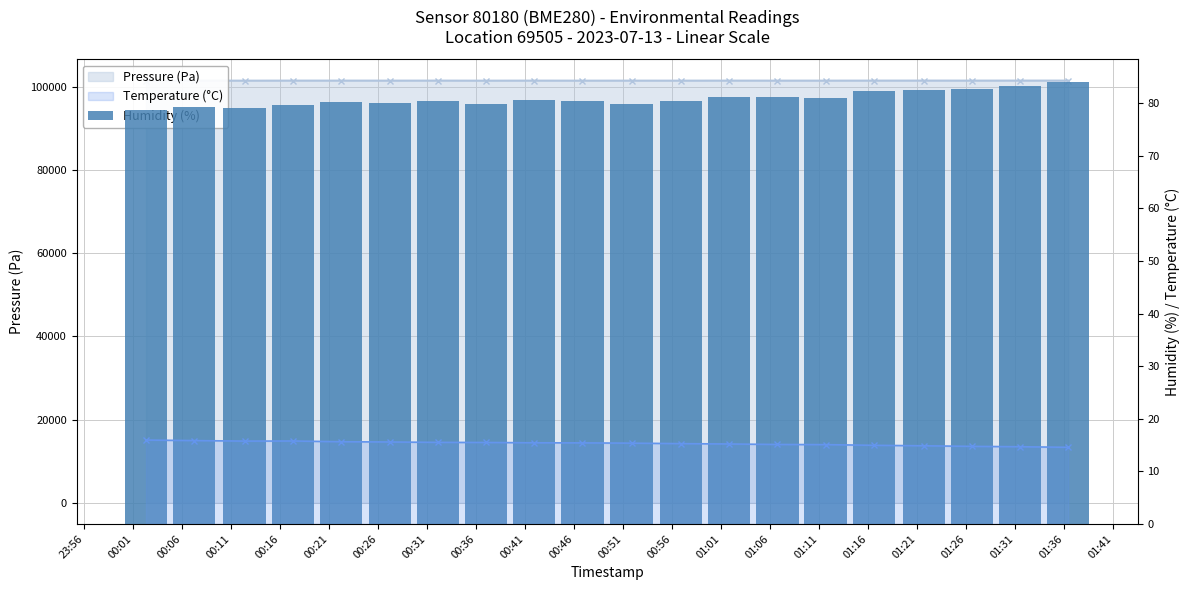

What is the total value across all series at 00:31?

101581.8